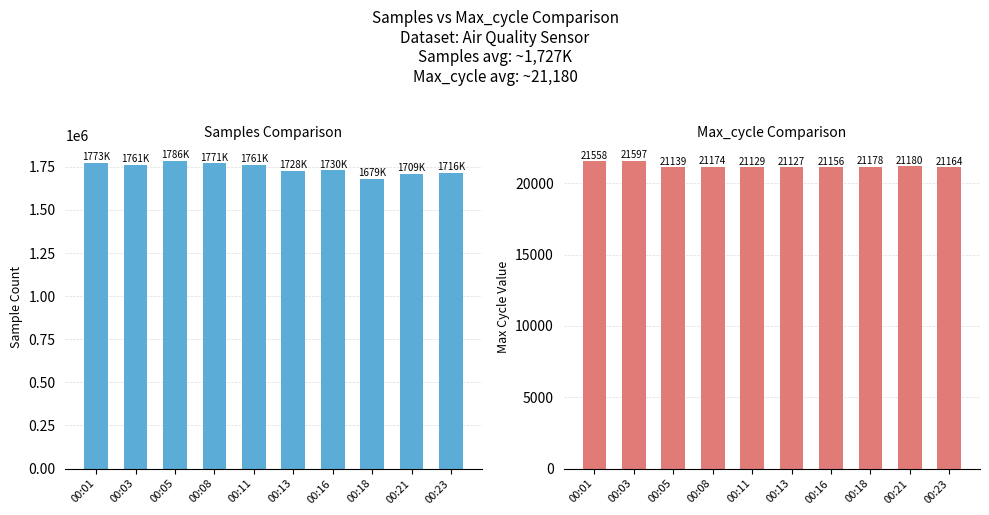

What is the total value across all series at 00:16?

1751324